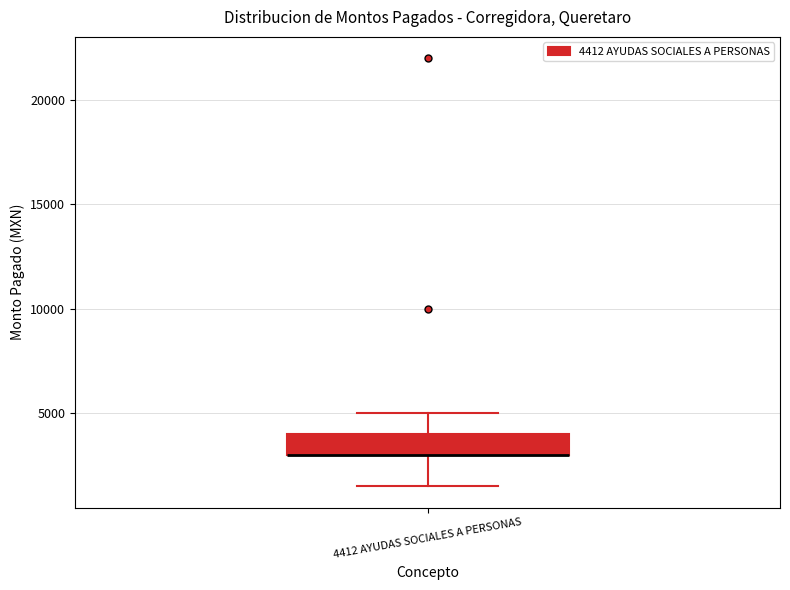

Read this box plot against the y-axis: the position of the median line, the range covered by the box, and the ends of both whiskers. The values are not printed on the chart, so give them approximately, as read against the axis.

median 3000 (drawn on the box's lower edge), box 3000 to 4000, whiskers 1500 to 5000